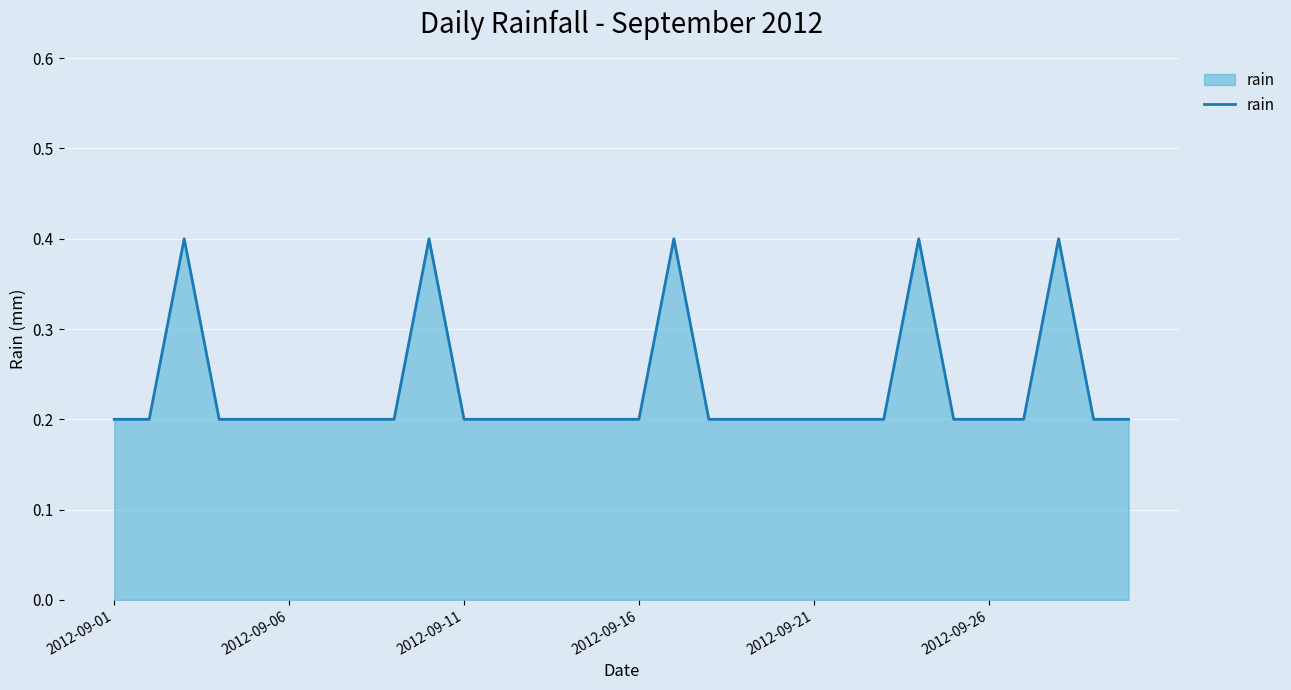

What is the minimum value shown in the chart?

0.2